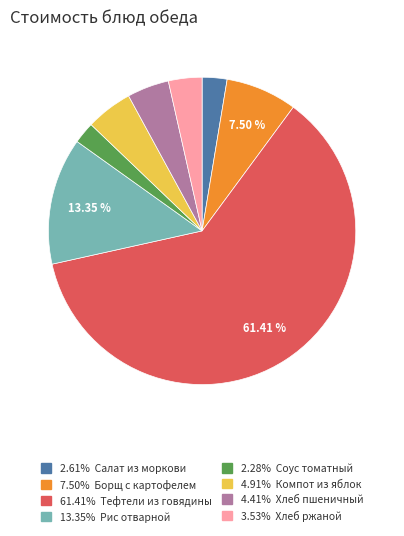

How many slices are in this pie chart?

8